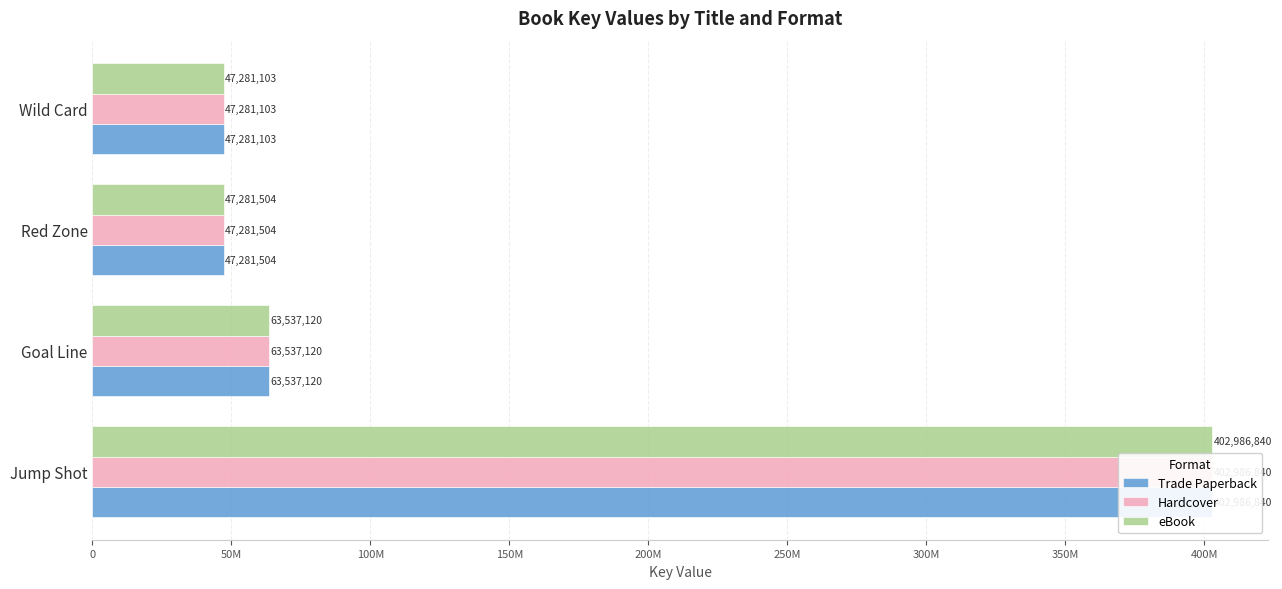

What are all the series names shown in the legend?

Trade Paperback, Hardcover, eBook